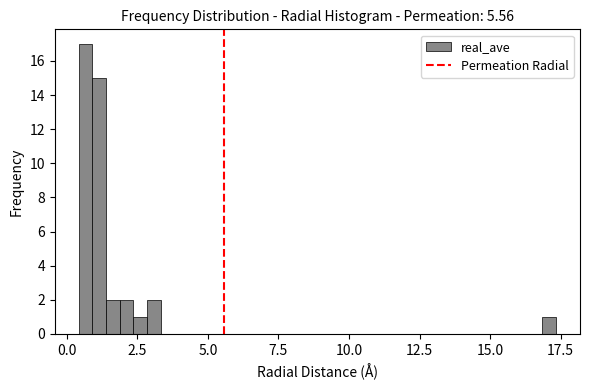

Read against the x-axis, roughly where is the centre of the tallest bar?

0.5